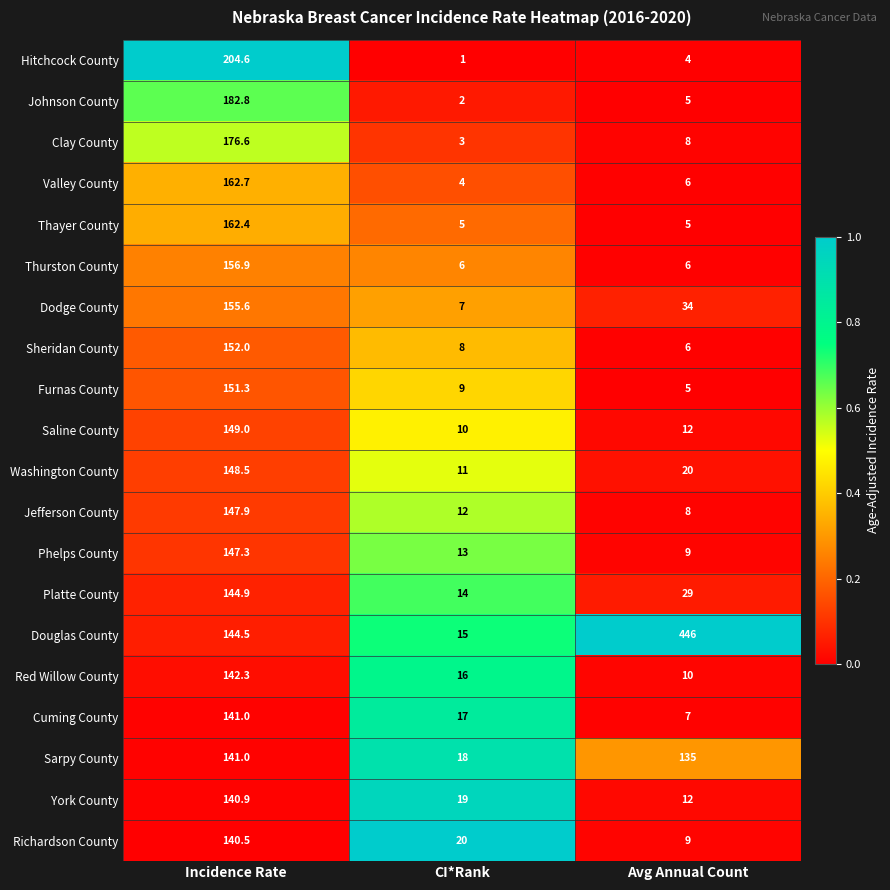

Which label corresponds to the smallest value in the chart?

CI*Rank